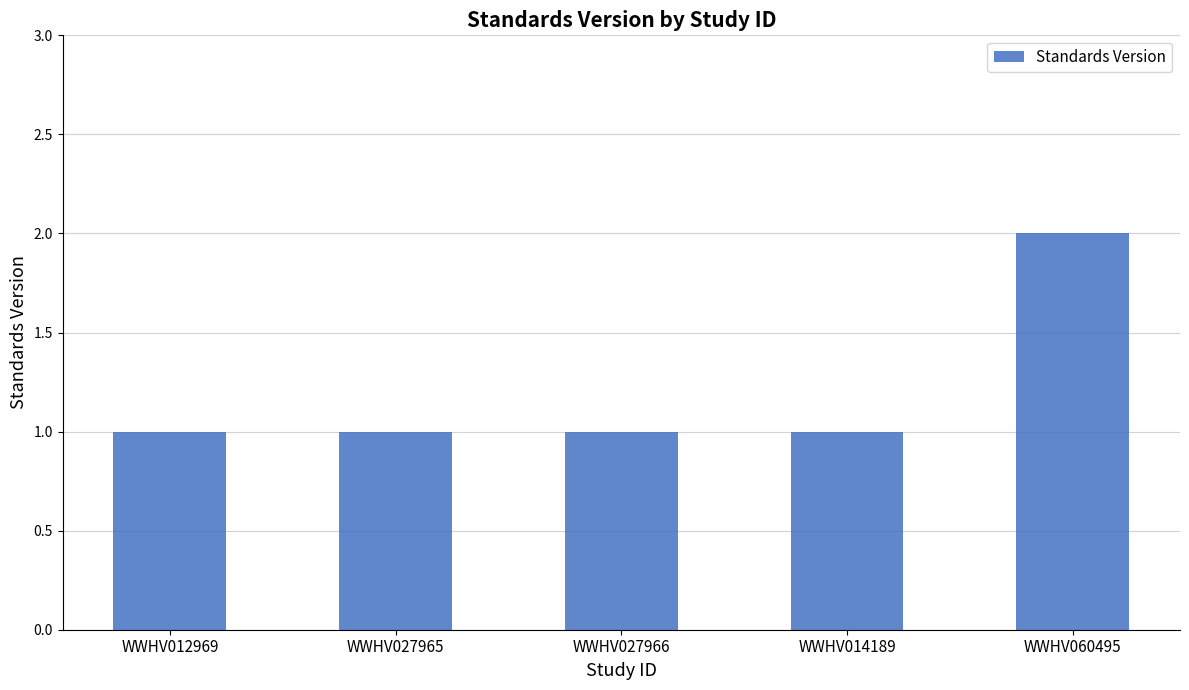

What position from the right is WWHV014189?

2